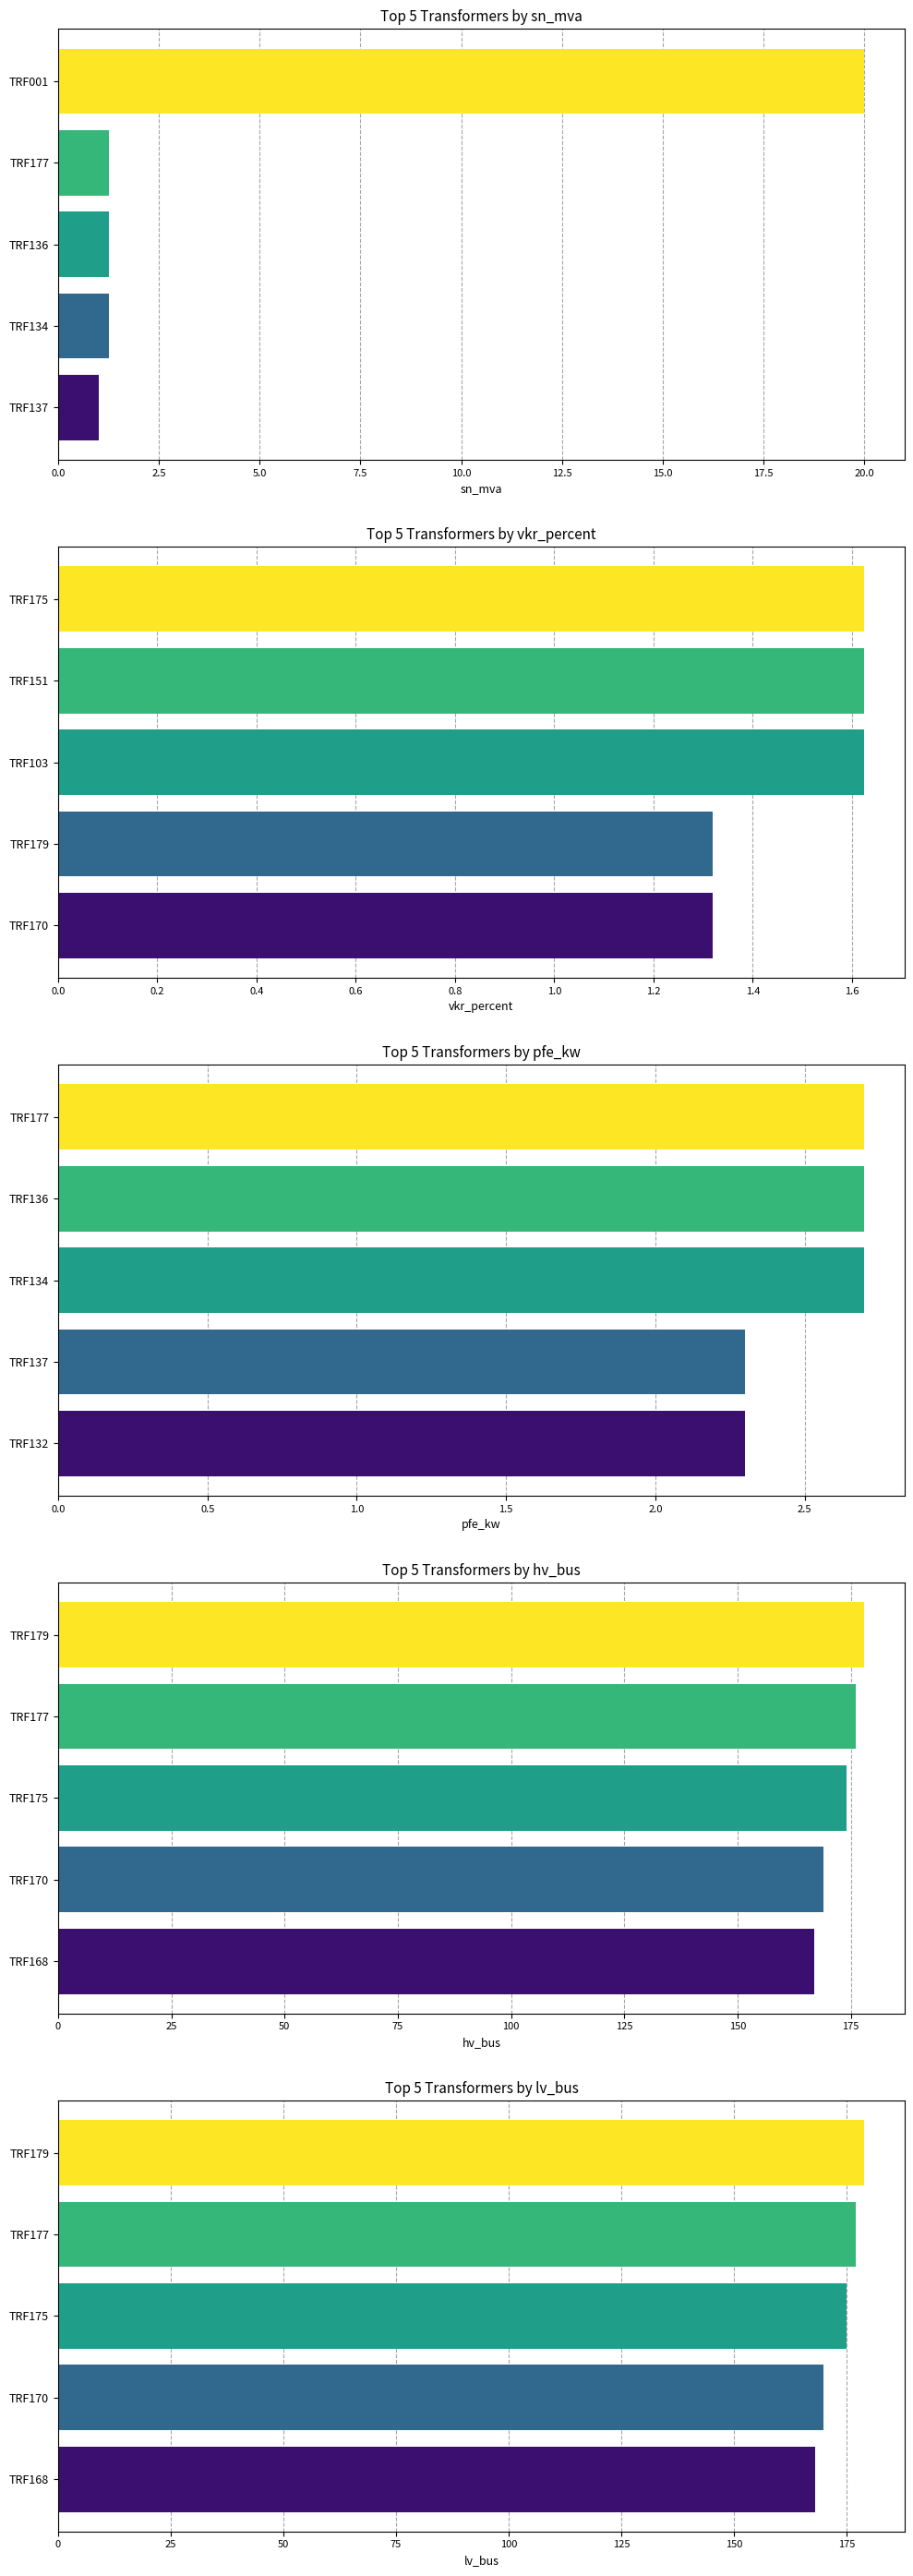

Which series has the largest range (max minus min)?

sn_mva